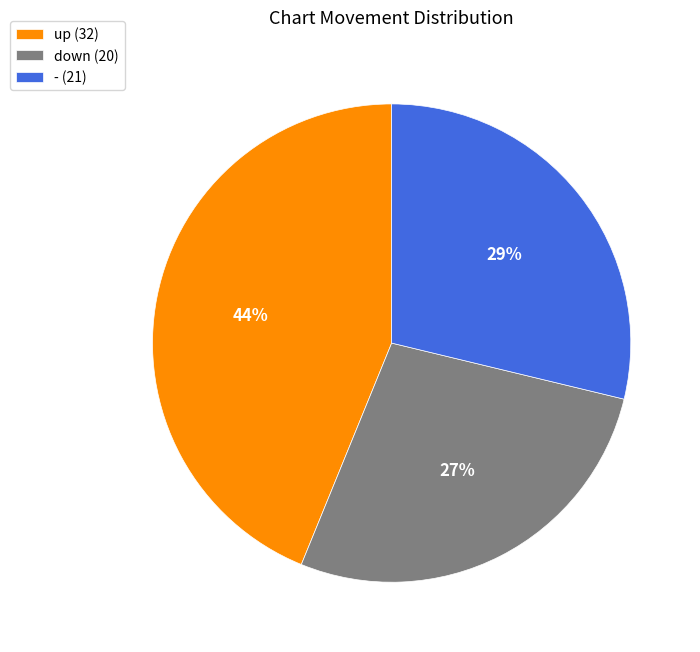

Which has a higher value, - or up?

up